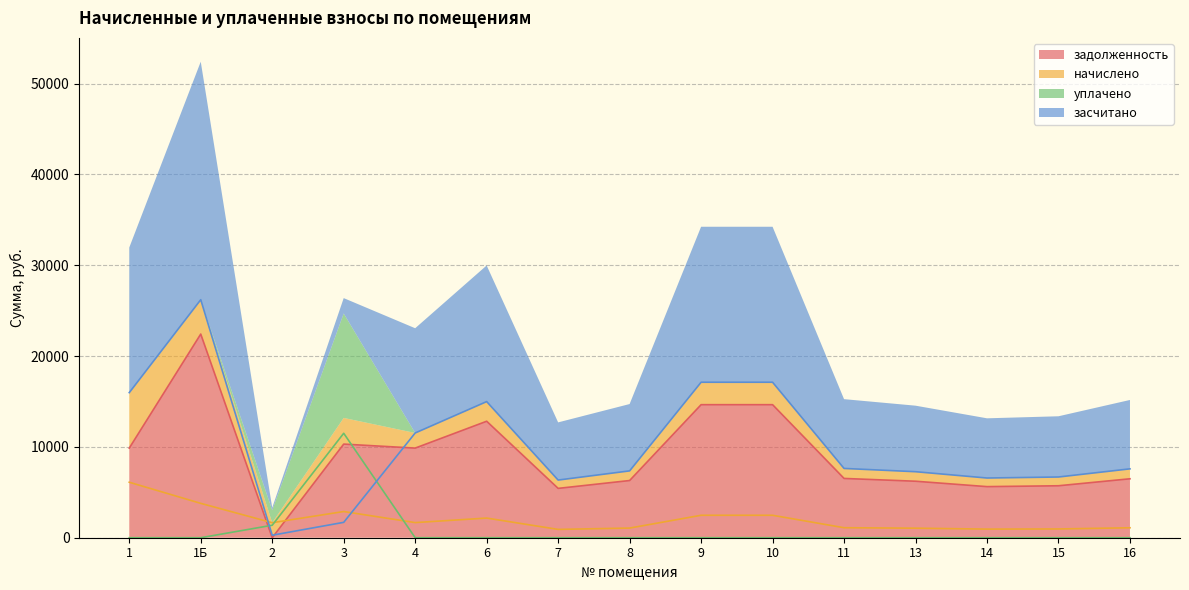

Rank the categories by задолженность value from lowest to highest.

2, 7, 14, 15, 13, 8, 16, 11, 1, 4, 3, 6, 9, 10, 1Б